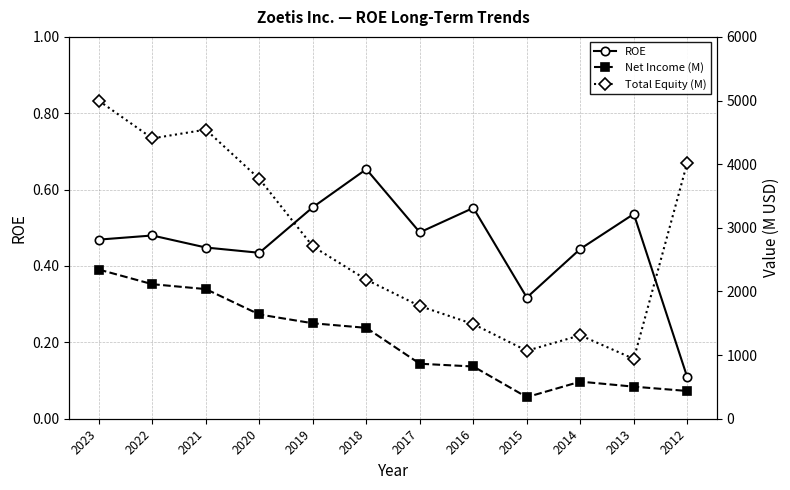

At 2018, list the series in order from largest to smallest.

Total Equity (M), Net Income (M), ROE